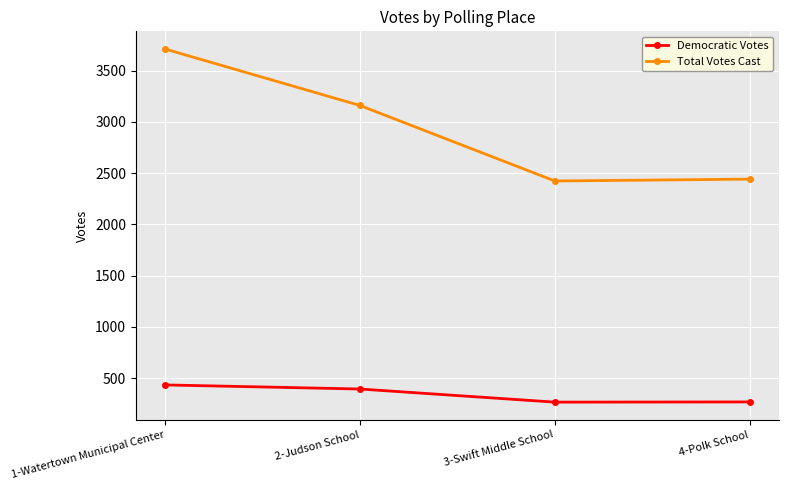

At which category is the sum across all series the highest?

1-Watertown Municipal Center